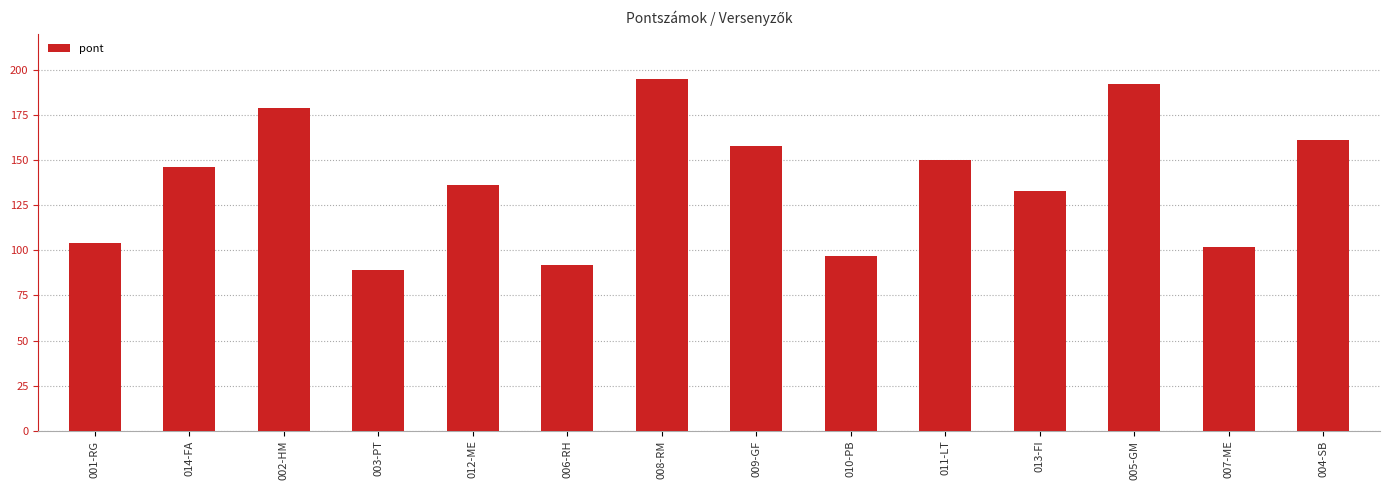

Which has a higher value, 006-RH or 007-ME?

007-ME